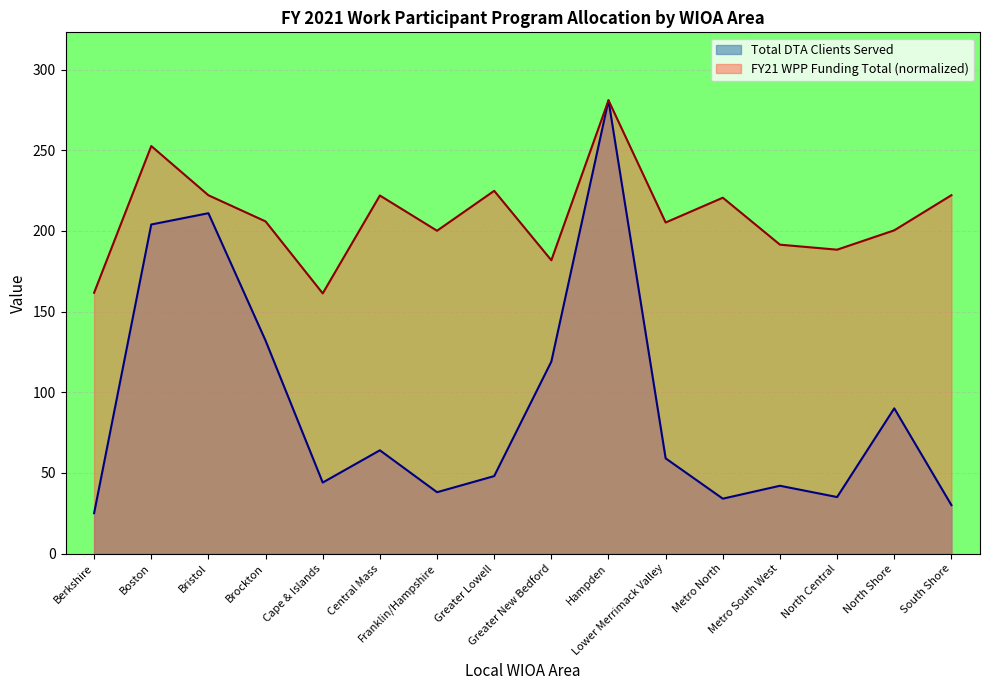

Is it true that Total DTA Clients Served equals 46.2 at Metro North?

False